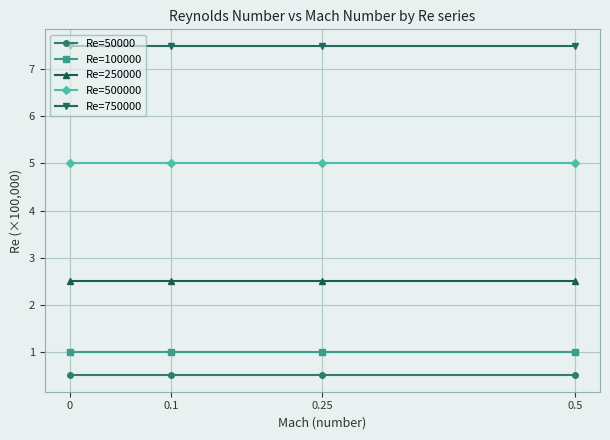

Count the number of data series in this chart.

5